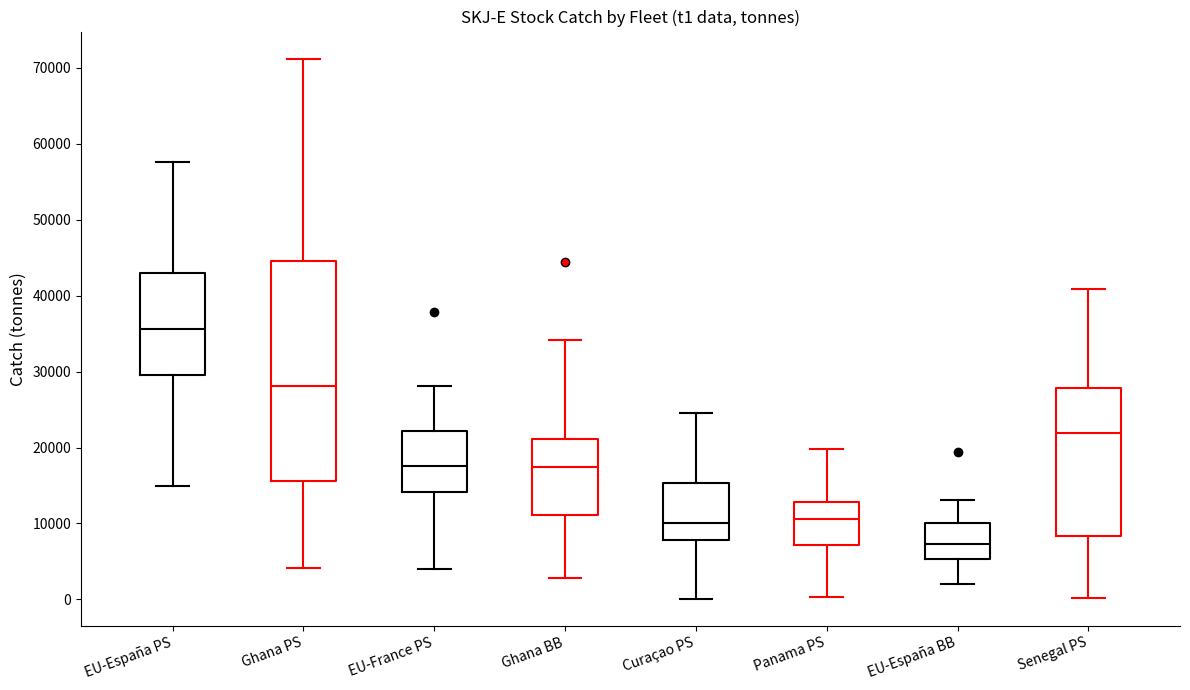

Reading left to right, transcribe this box plot: for each box, give where its median line is, the range the box spans, and where its two whiskers end, as read against the y-axis. The values are not printed on the chart, so give them approximately, as read against the axis.

EU-España PS: median 36000, box 30000 to 43000, whiskers 15000 to 58000
Ghana PS: median 28000, box 16000 to 45000, whiskers 4000 to 71000
EU-France PS: median 18000, box 14000 to 22000, whiskers 4000 to 28000
Ghana BB: median 17000, box 11000 to 21000, whiskers 3000 to 34000
Curaçao PS: median 10000, box 8000 to 15000, whiskers 0 to 25000
Panama PS: median 11000, box 7000 to 13000, whiskers 0 to 20000
EU-España BB: median 7000, box 5000 to 10000, whiskers 2000 to 13000
Senegal PS: median 22000, box 8000 to 28000, whiskers 0 to 41000